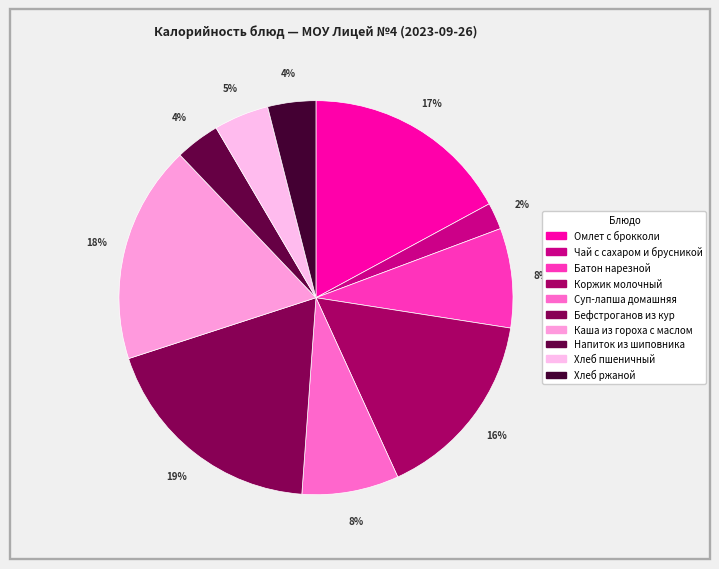

What portion of the pie excludes Напиток из шиповника?

96.3%